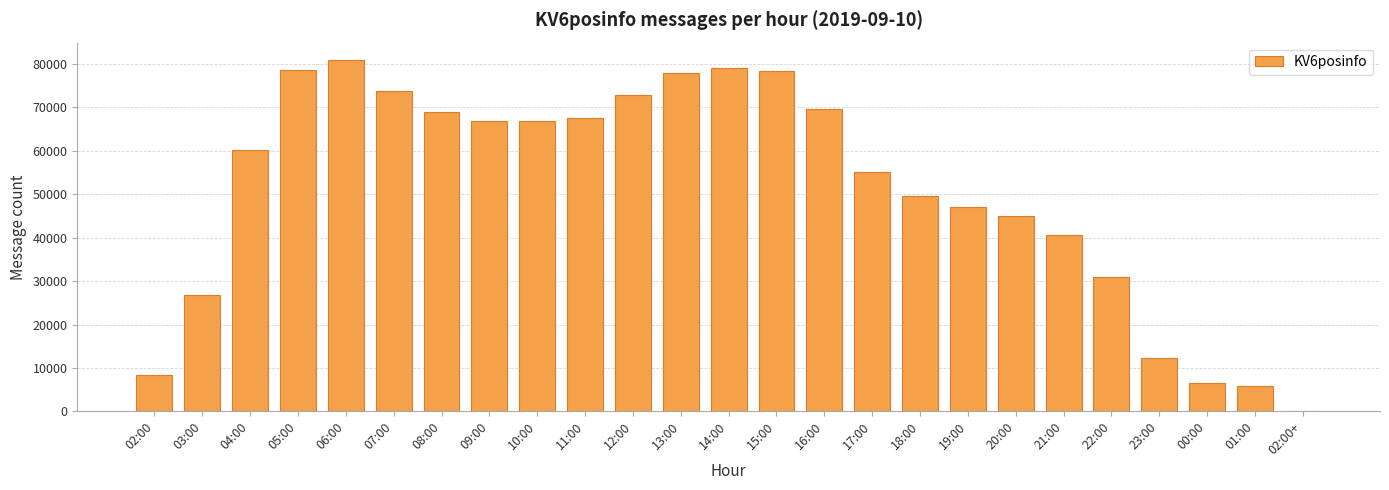

Count the number of data series in this chart.

1